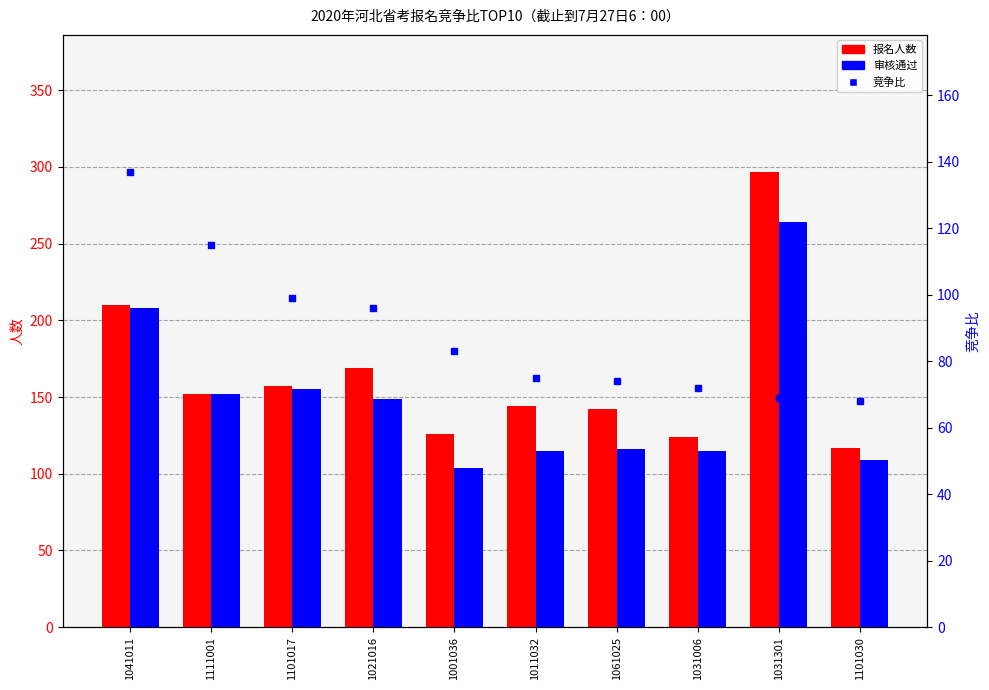

Which series has the largest range (max minus min)?

报名人数